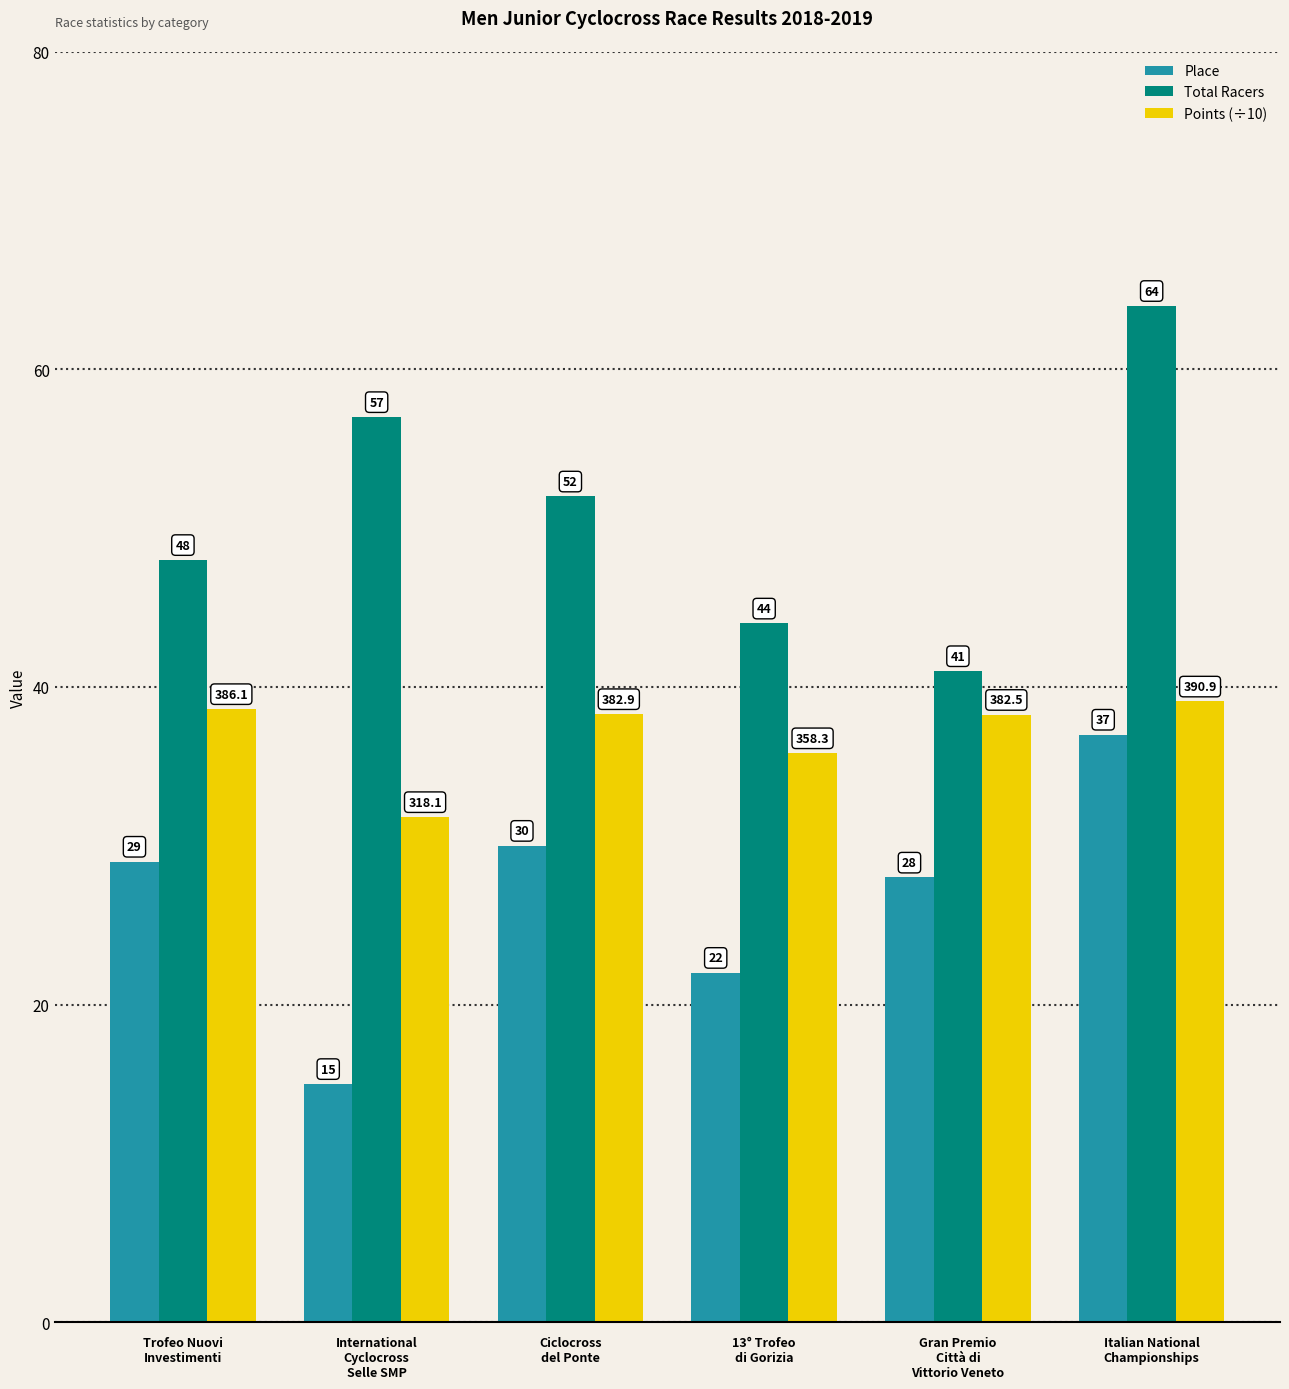

True or false: Place has a value of 20.5 at International
Cyclocross
Selle SMP.

False